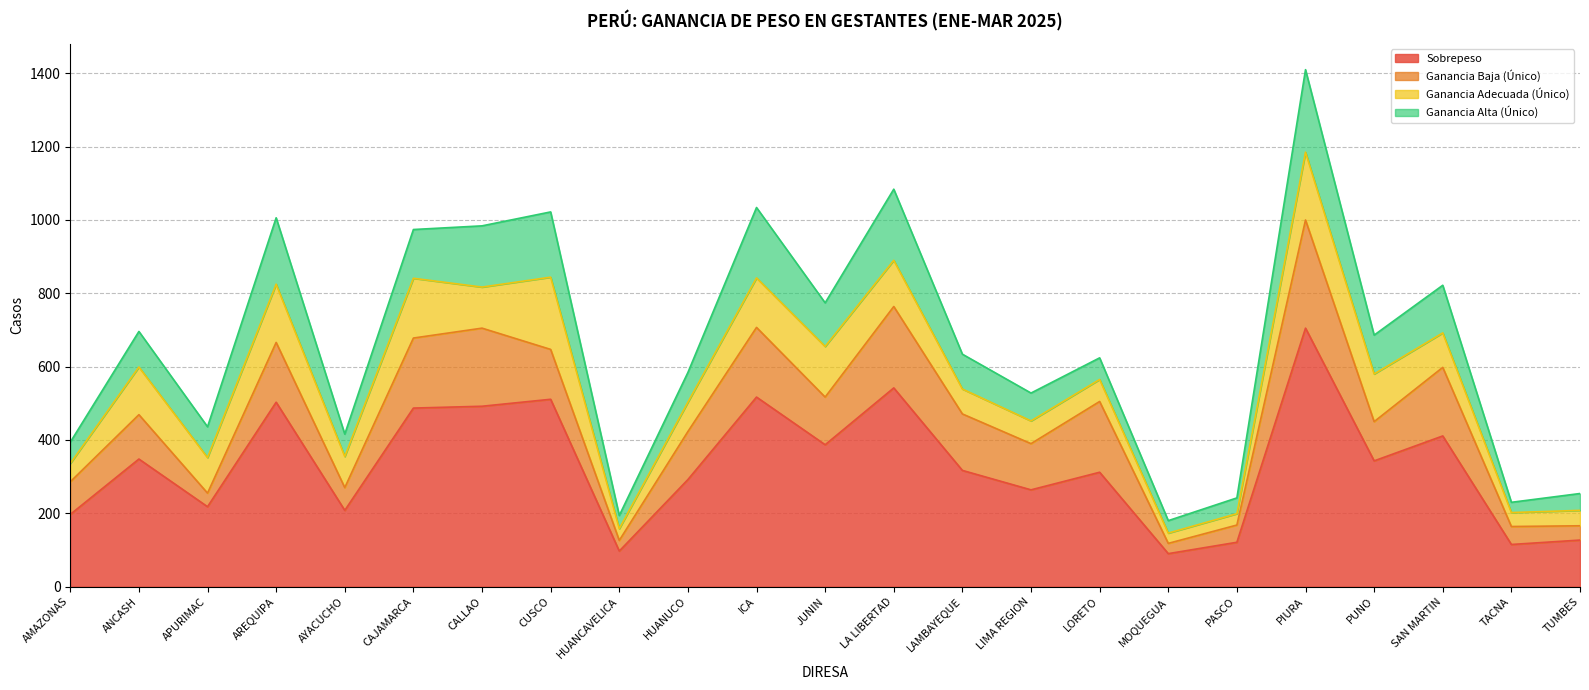

Where is the first local minimum for Ganancia Baja (Único)?

APURIMAC